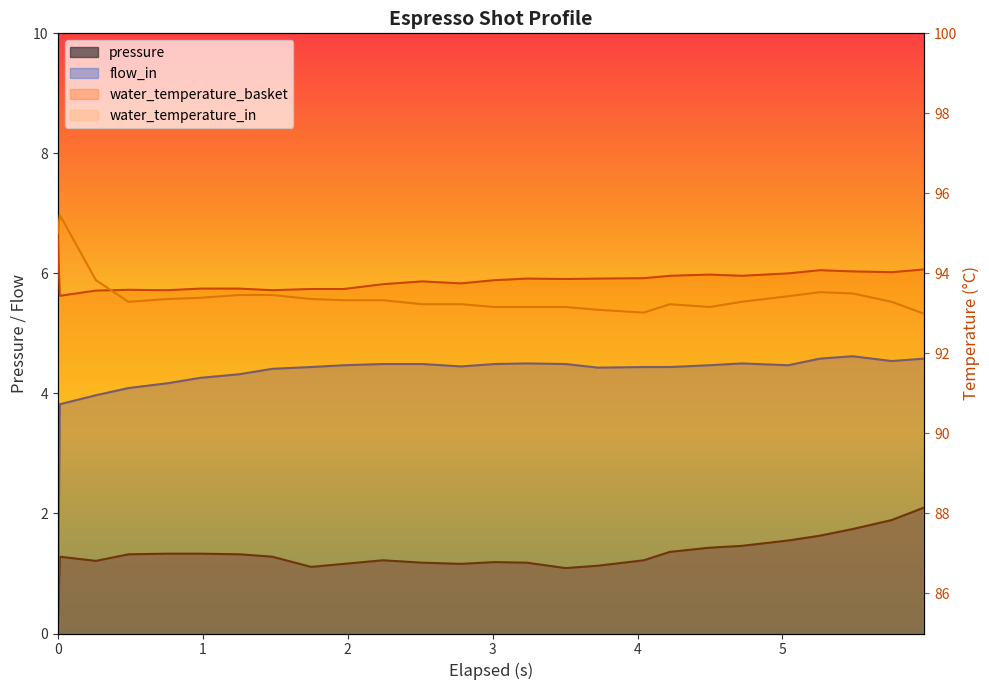

What is the value of the flow_in point at the 15th from the left?

4.5